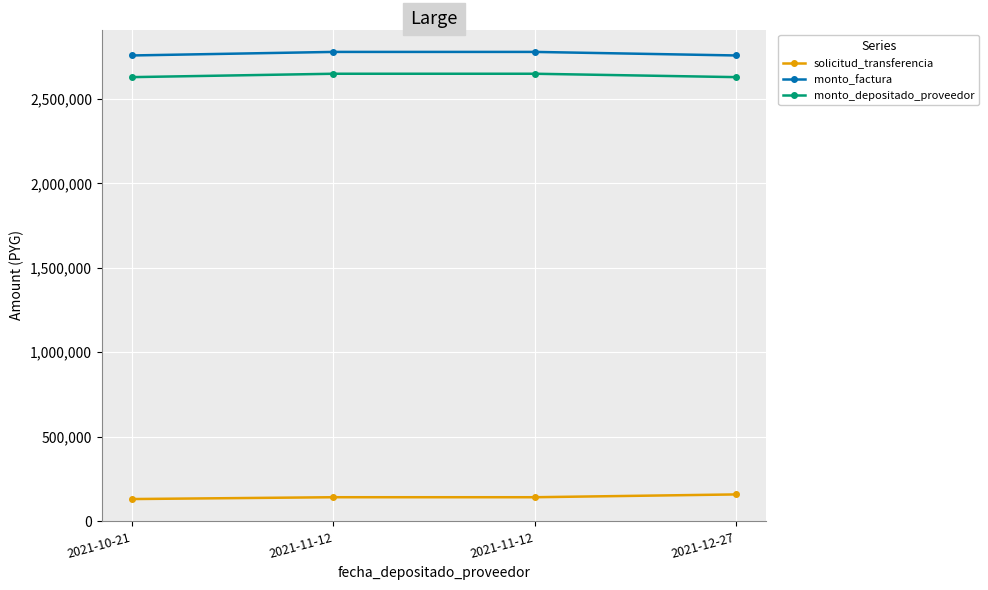

What is the lowest value of the monto_factura series?

2758000